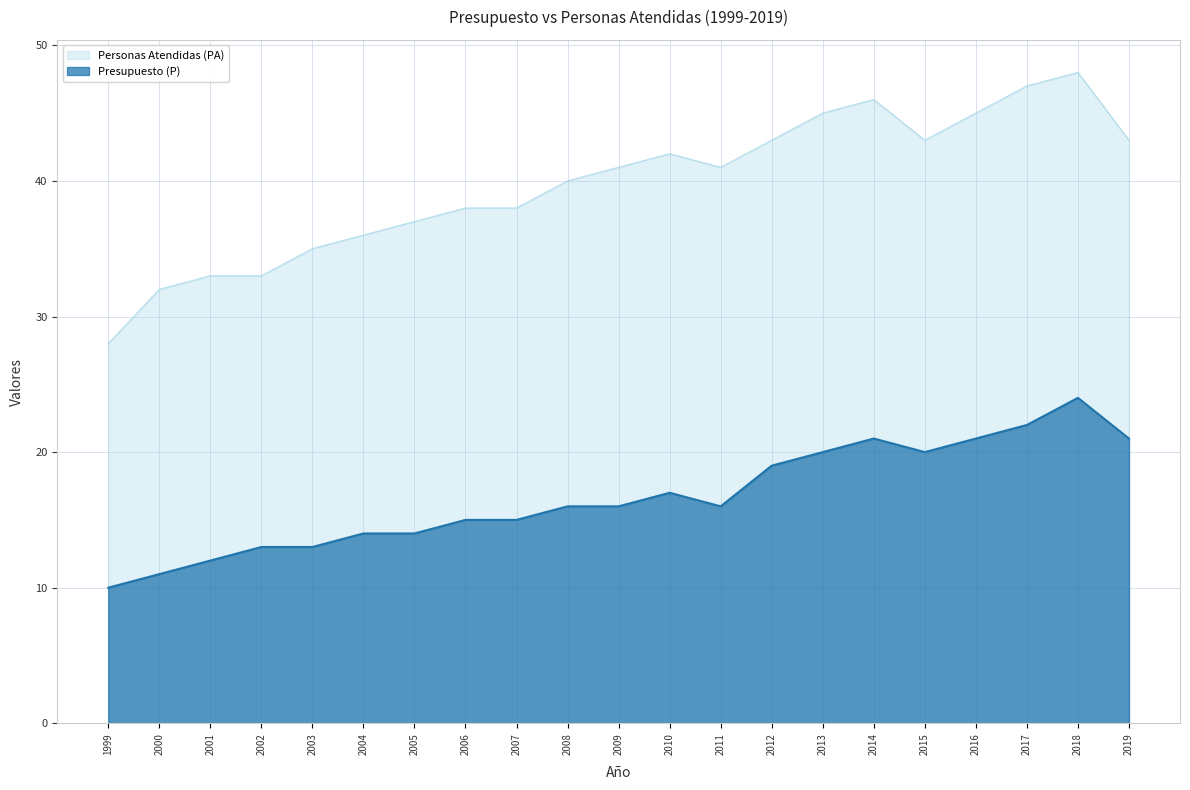

True or false: Personas Atendidas (PA) and Presupuesto (P) intersect in this chart.

False